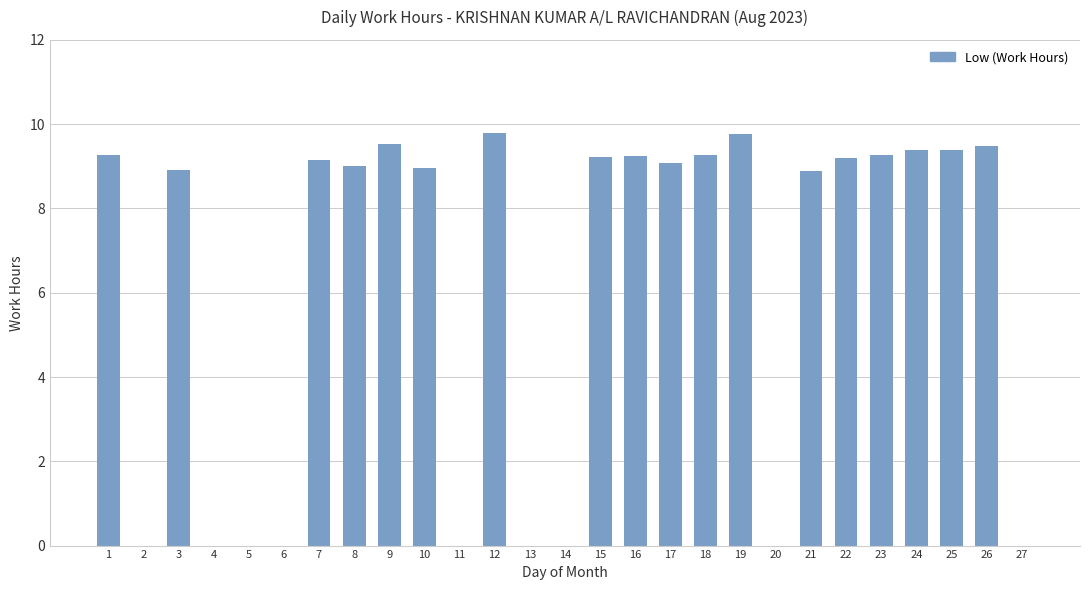

What is the greatest value displayed?

9.8